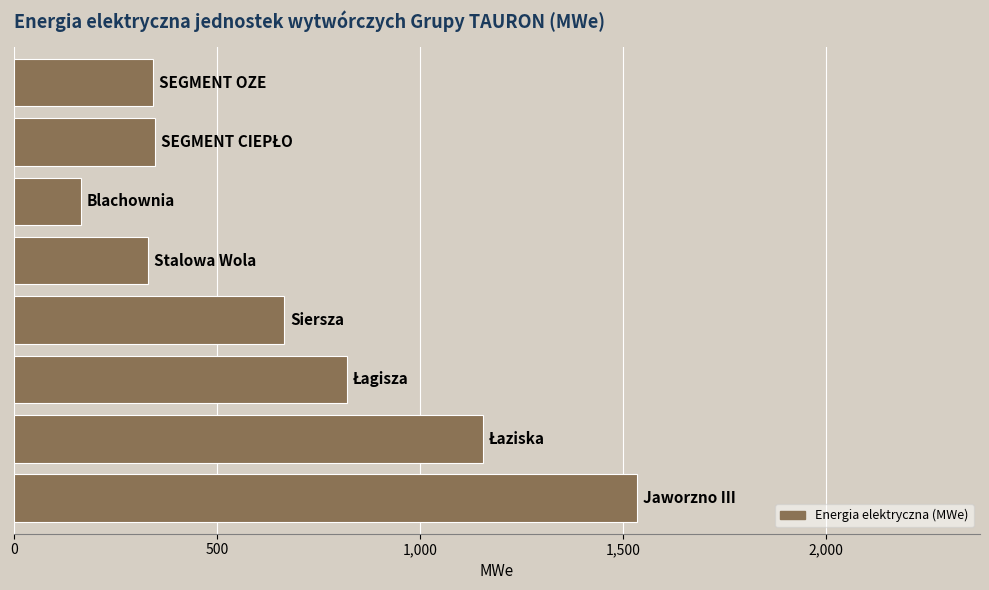

What is the smallest value displayed?

165.0